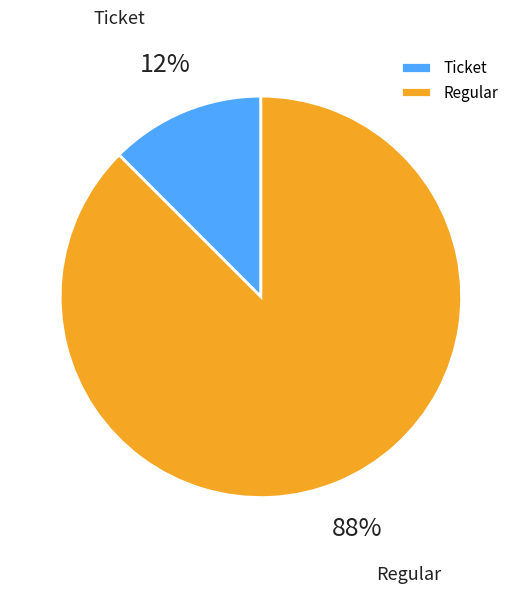

What is the smallest slice in the pie chart?

Ticket